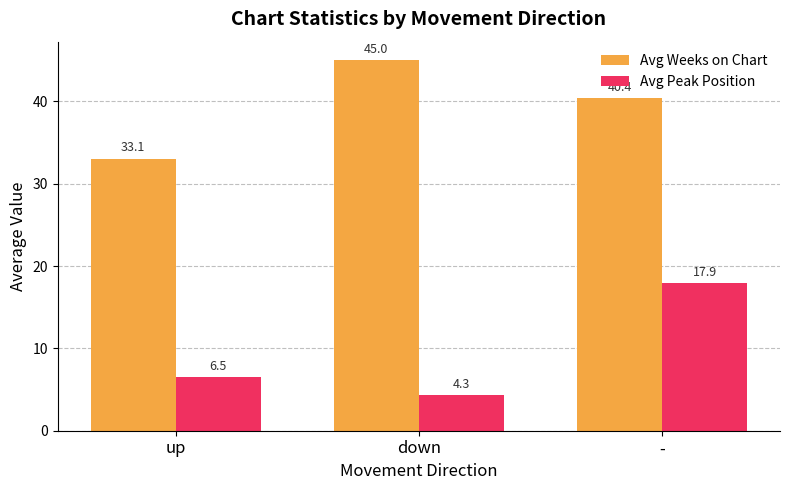

List the labels in order of Avg Peak Position value, smallest first.

down, up, -